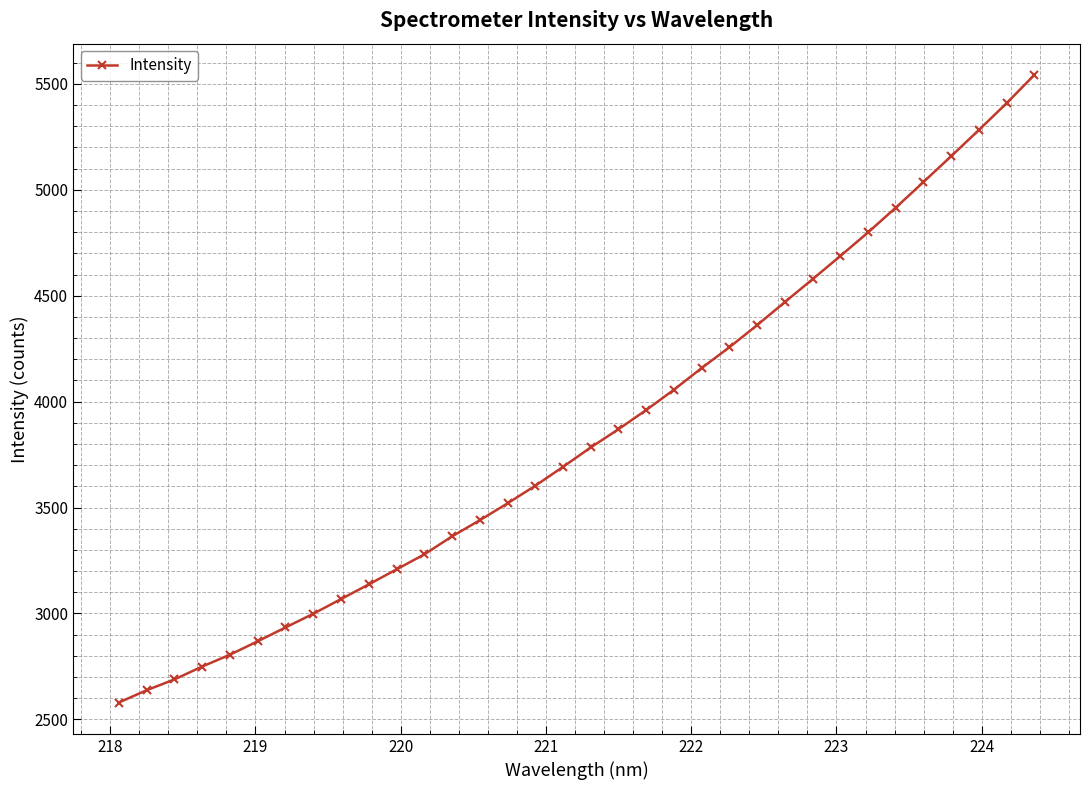

What is the smallest value displayed?

2579.2